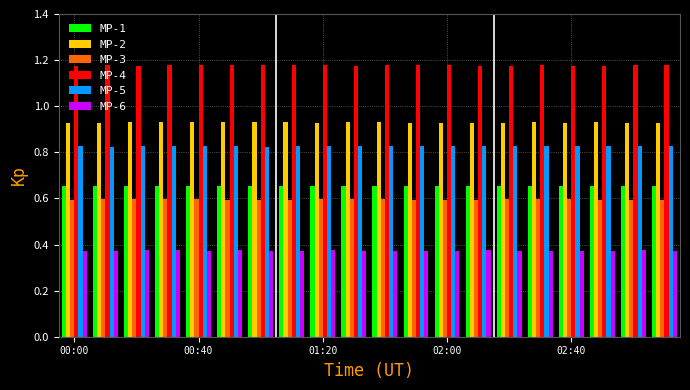

Which series has the largest total across all categories?

MP-4